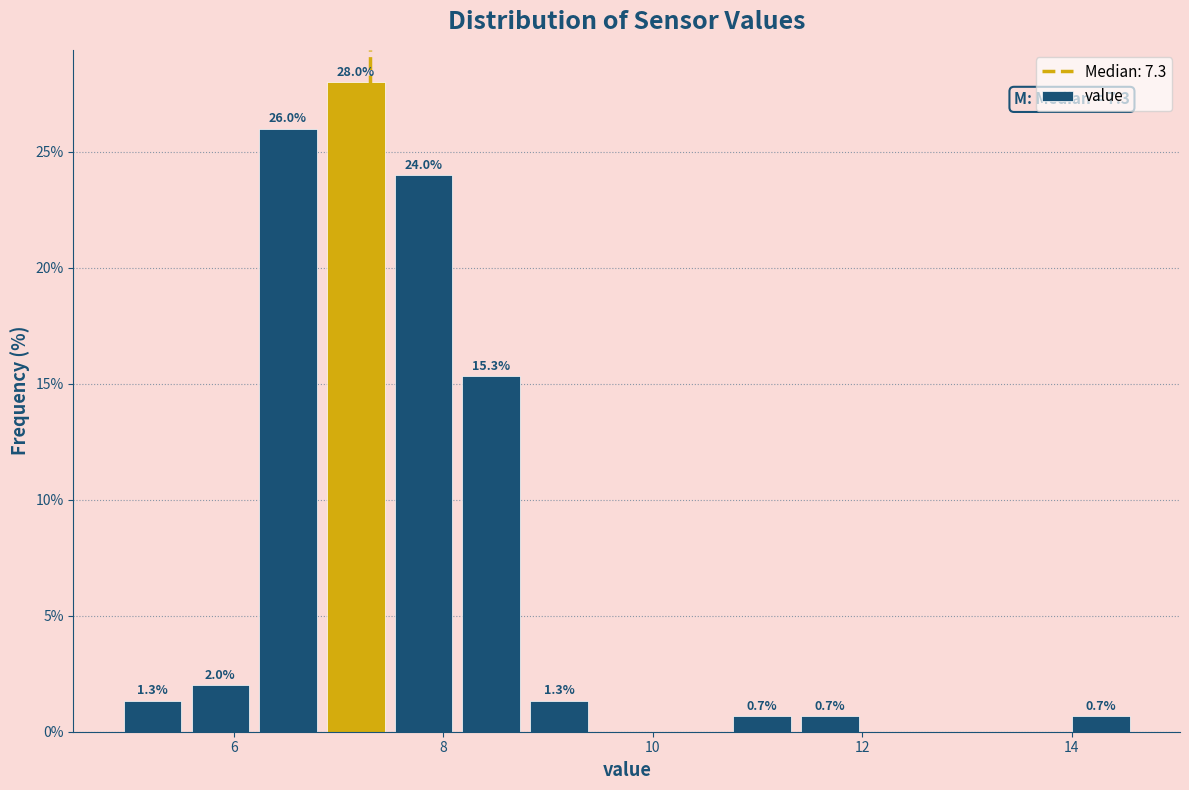

Read against the x-axis, roughly where is the centre of the tallest bar?

7.2